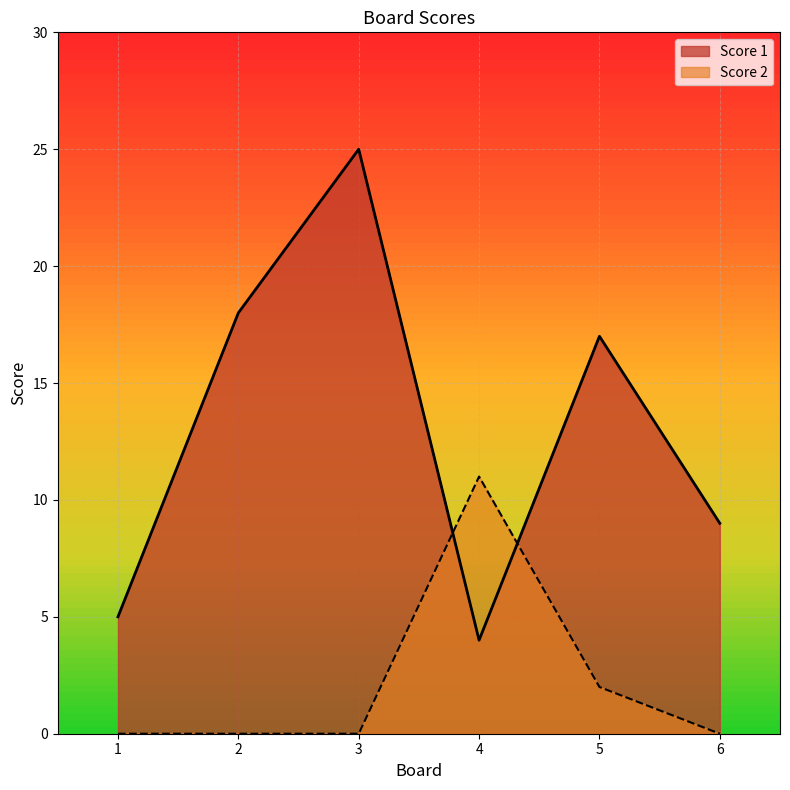

True or false: Score 2 has more than 0 points higher than both neighbors.

True